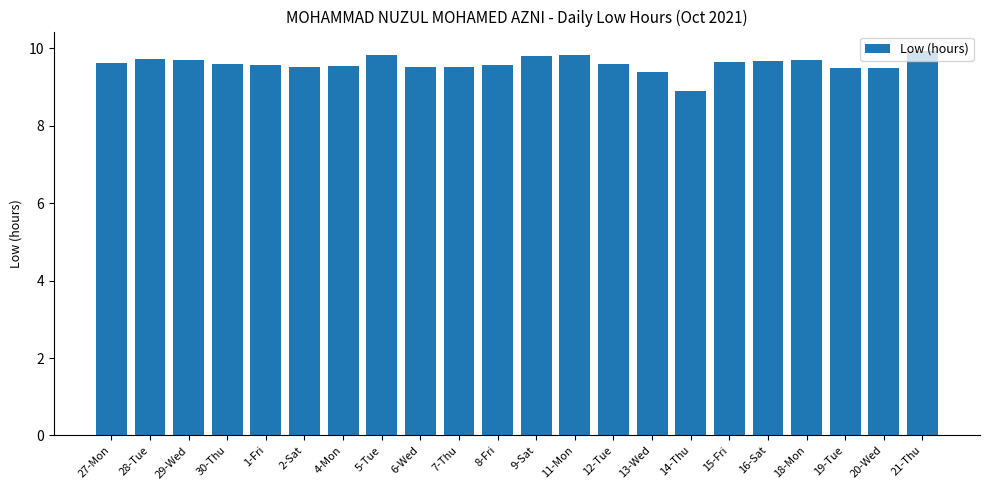

What is the greatest value displayed?

9.9